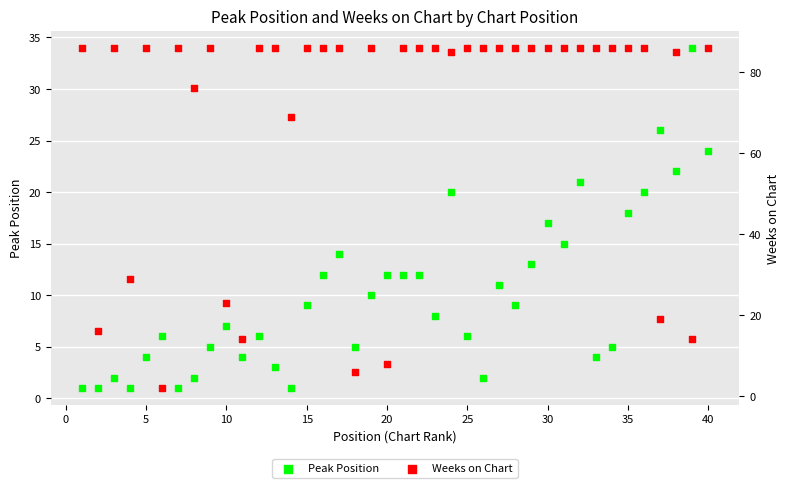

Is the value of Peak Position at 11 greater than the value of Weeks on Chart at 16?

No